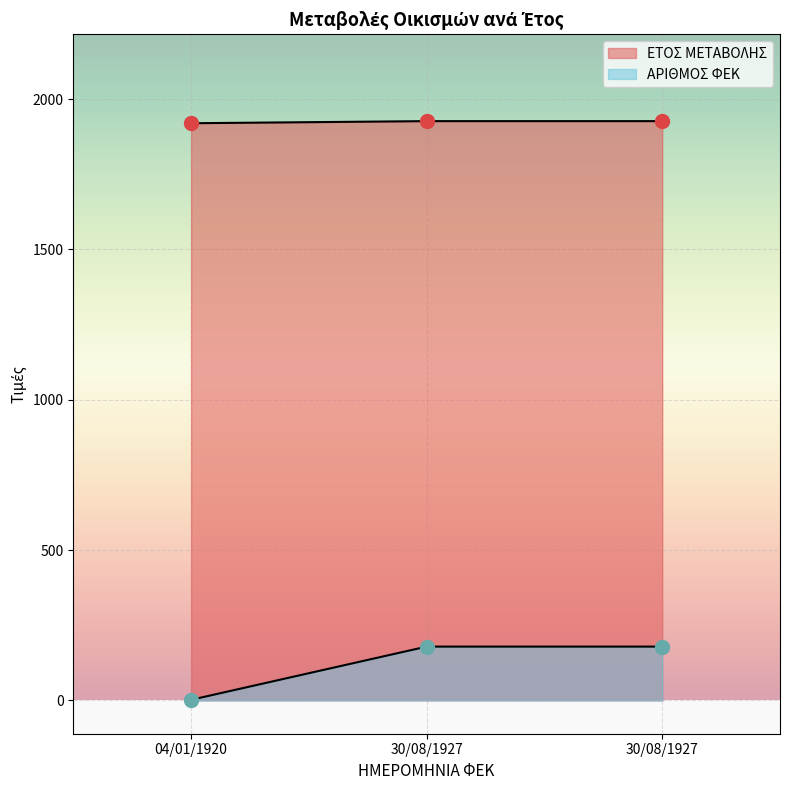

Which series has the largest total across all categories?

ΕΤΟΣ ΜΕΤΑΒΟΛΗΣ